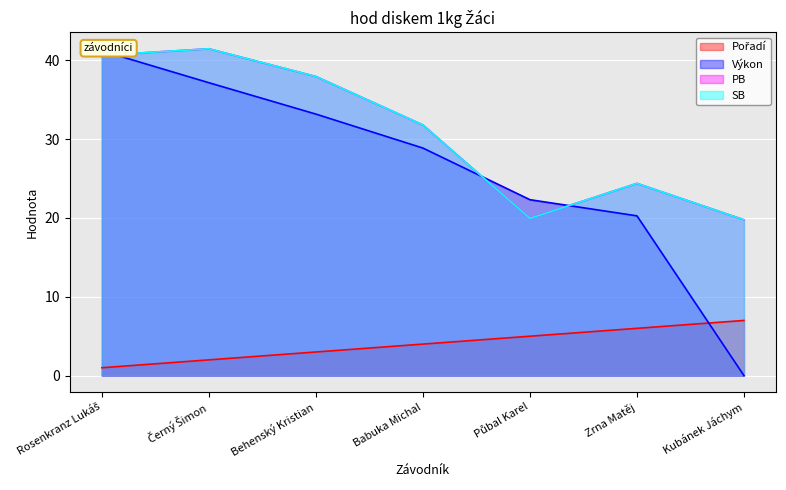

True or false: Výkon and PB cross at least once.

True